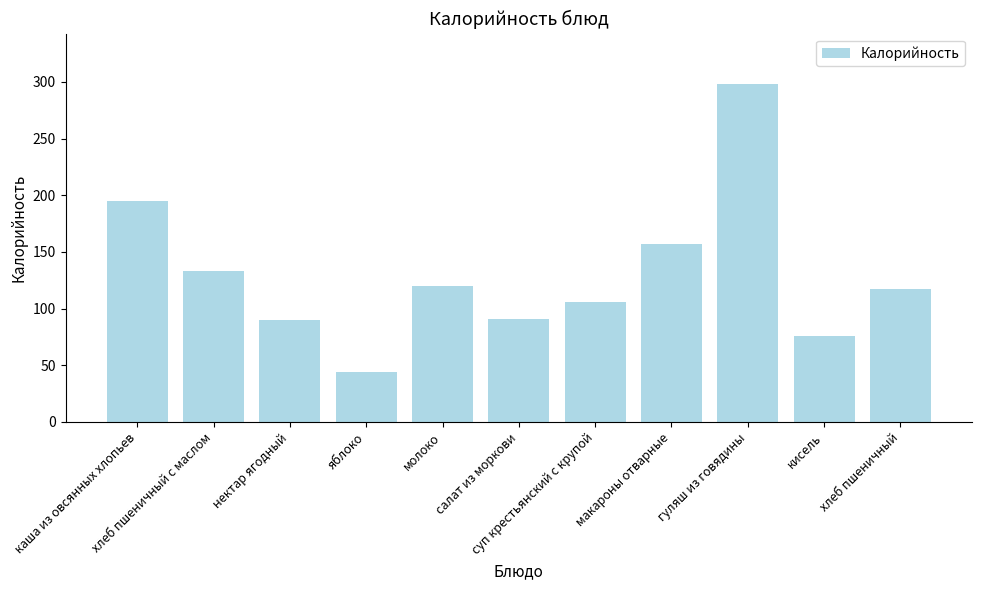

What is the value of the 6th bar from the left?

91